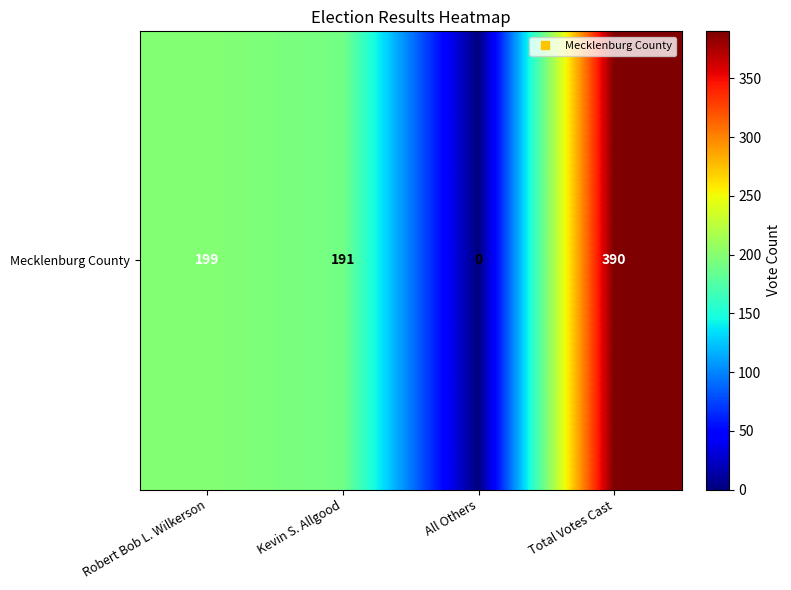

Count the number of data series in this chart.

1